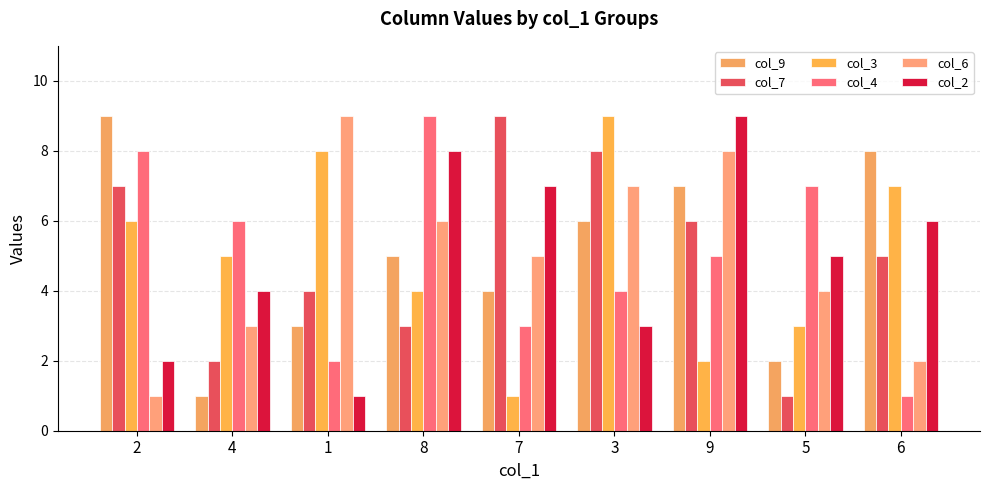

How many col_9 values are between 3 and 7?

5